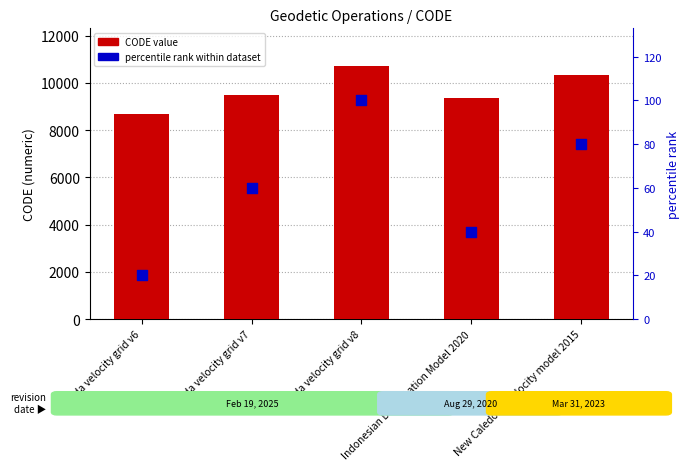

Which series has the largest total across all categories?

CODE value